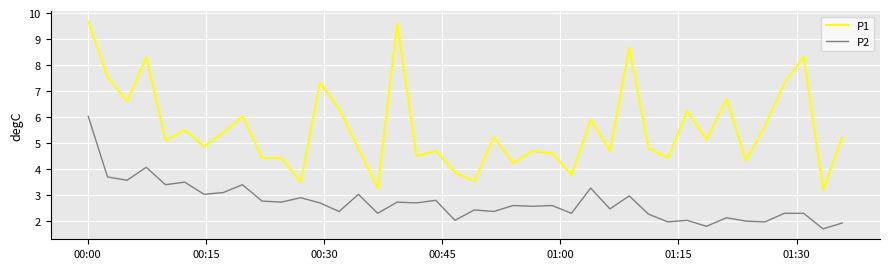

Rank the series by their average value, from highest to lowest.

P1, P2